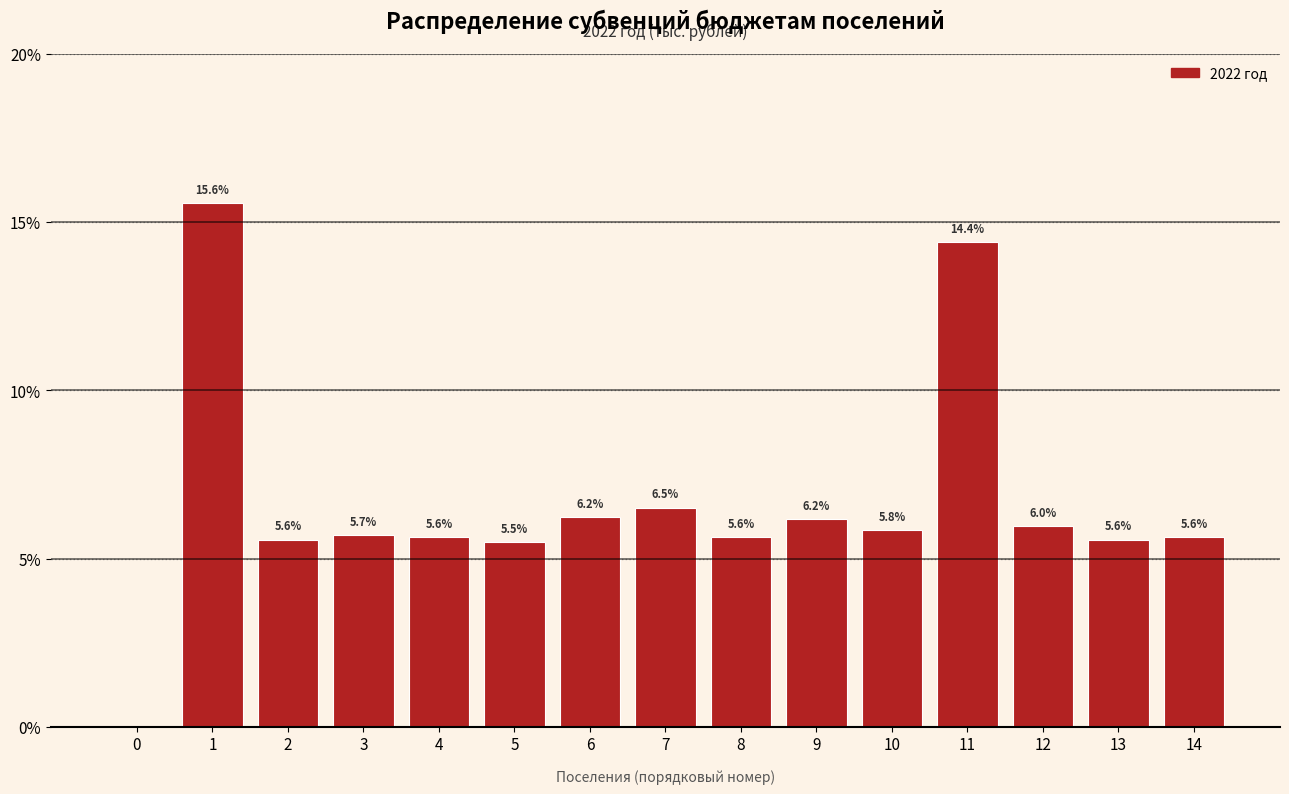

What is the greatest value displayed?

15.6